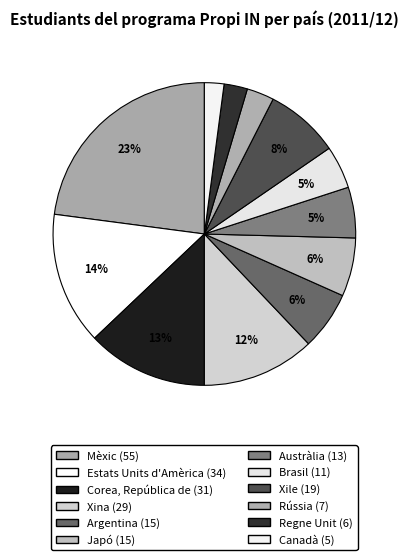

Count the number of slices in the pie.

12